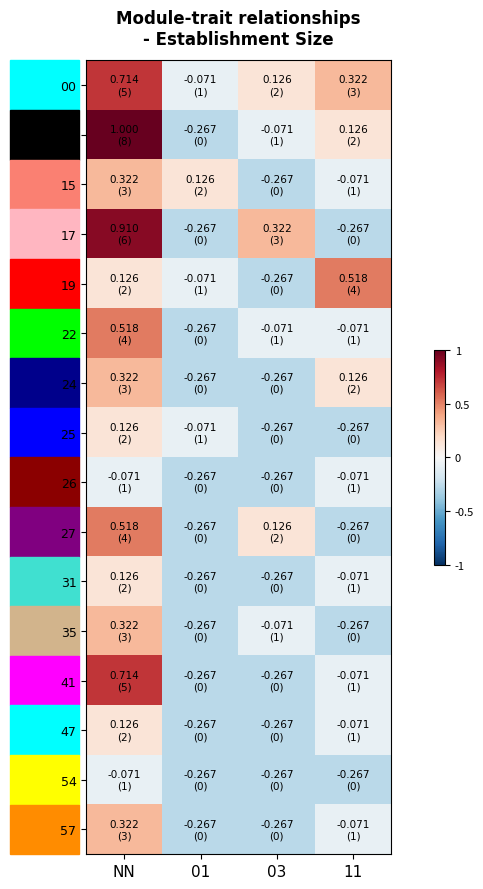

Which has a higher value, 01 or 03?

03